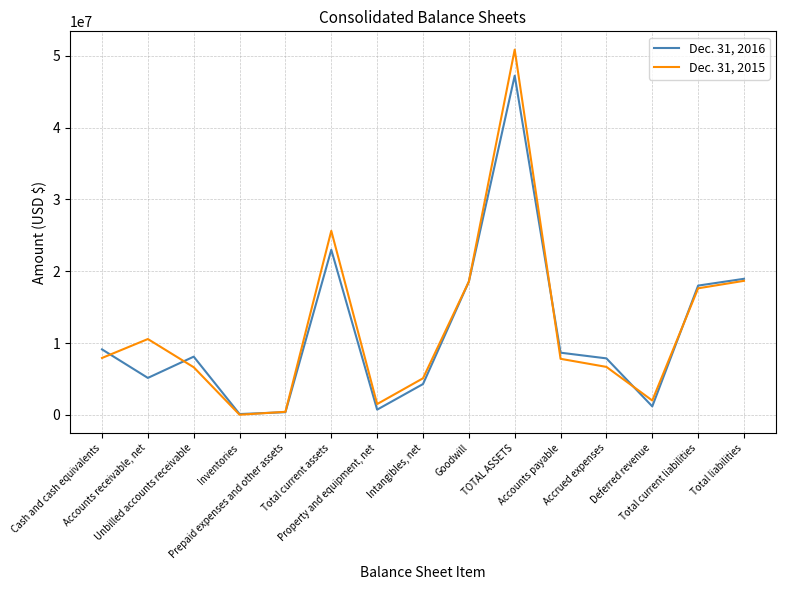

True or false: Dec. 31, 2016 and Dec. 31, 2015 intersect in this chart.

True